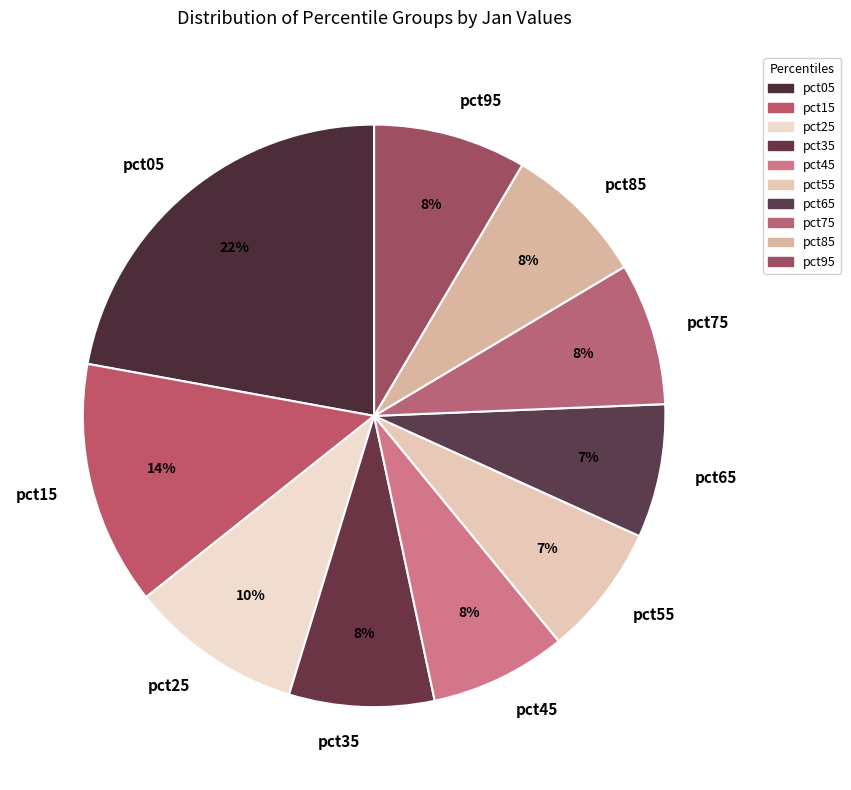

To the nearest percent, what portion does pct95 represent?

8%